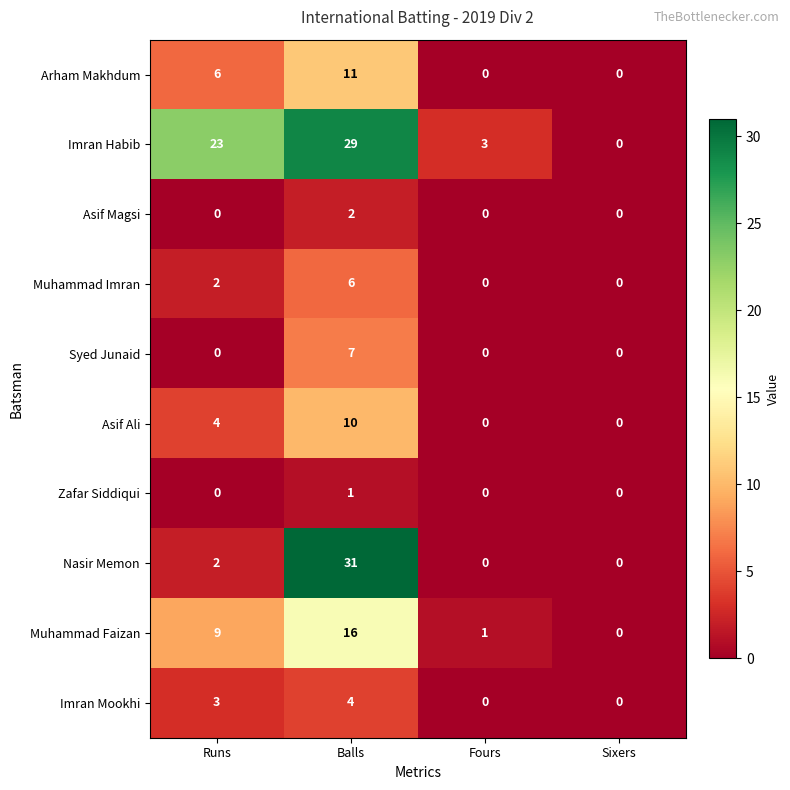

How many series are shown in this chart?

10